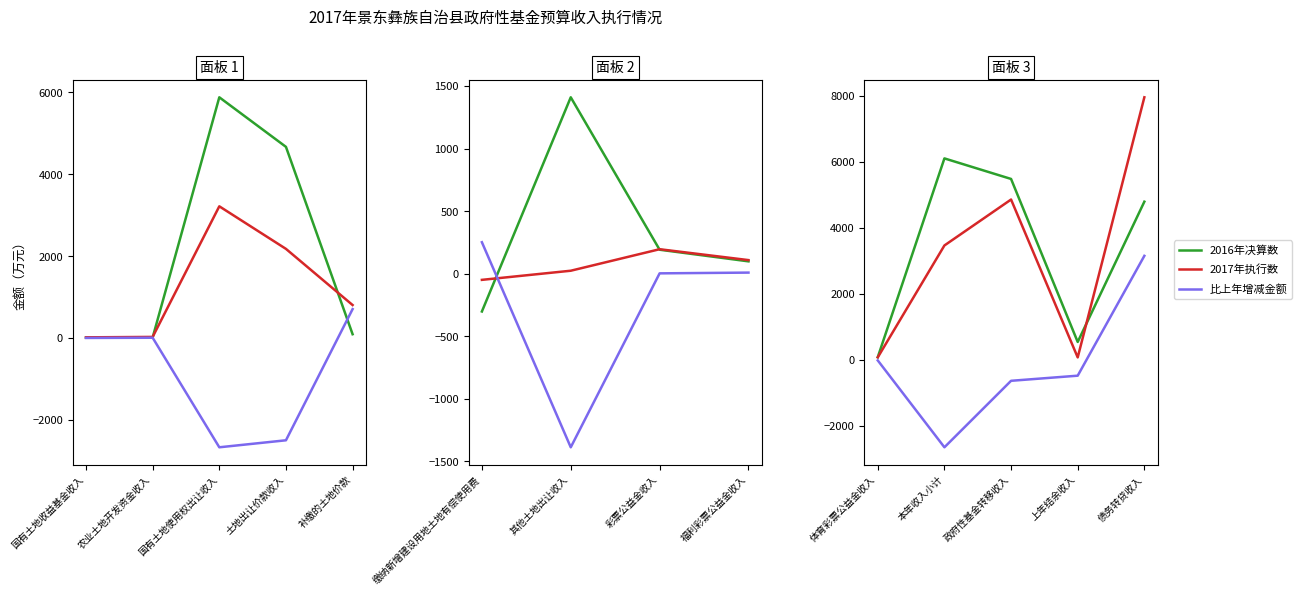

List the series in order of their peak value, highest first.

2017年执行数, 2016年决算数, 比上年增减金额